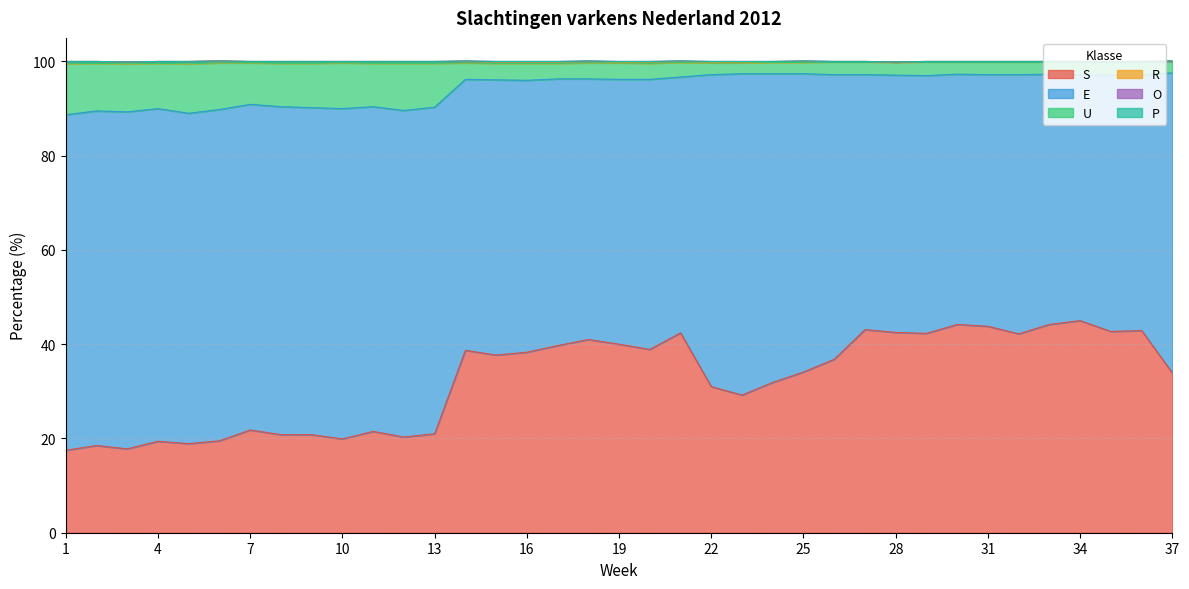

Where is P nearest to the value 0?

1